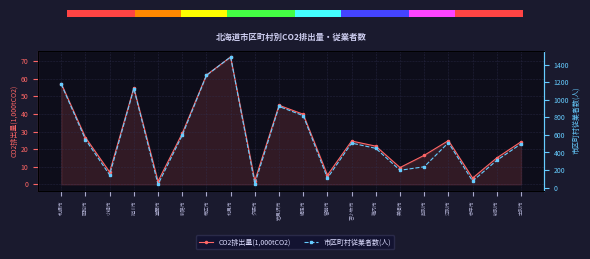

What is the approximate value of 市区町村従業者数(人) at 岩見沢市?

925.0